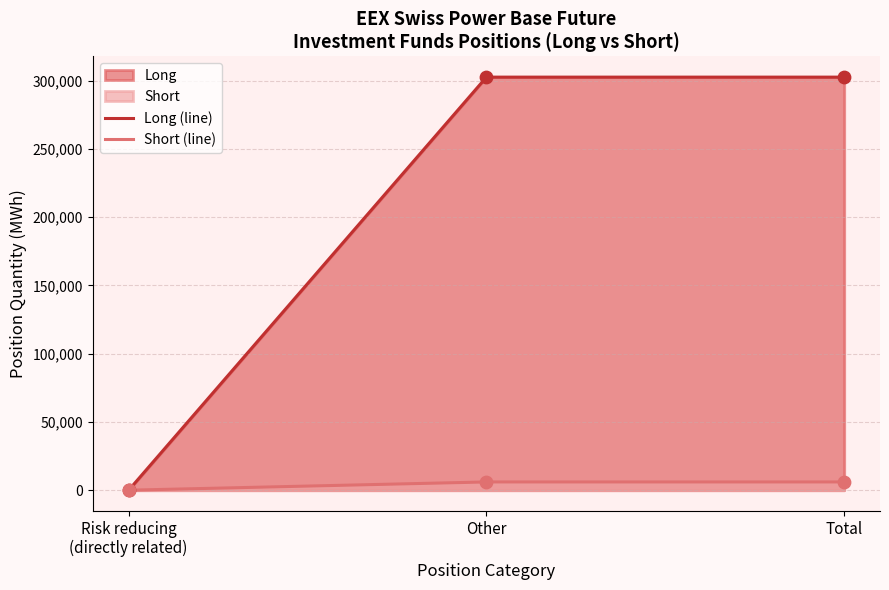

At how many categories does at least one series exceed 274619?

2